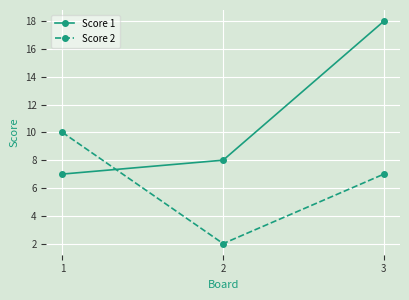

Which series has the widest spread of values?

Score 1